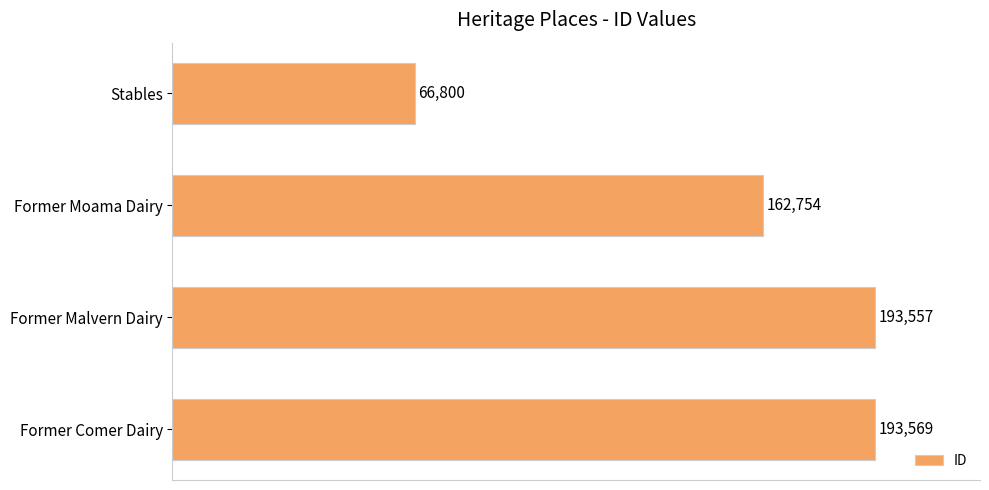

What position from the bottom is Former Moama Dairy?

3